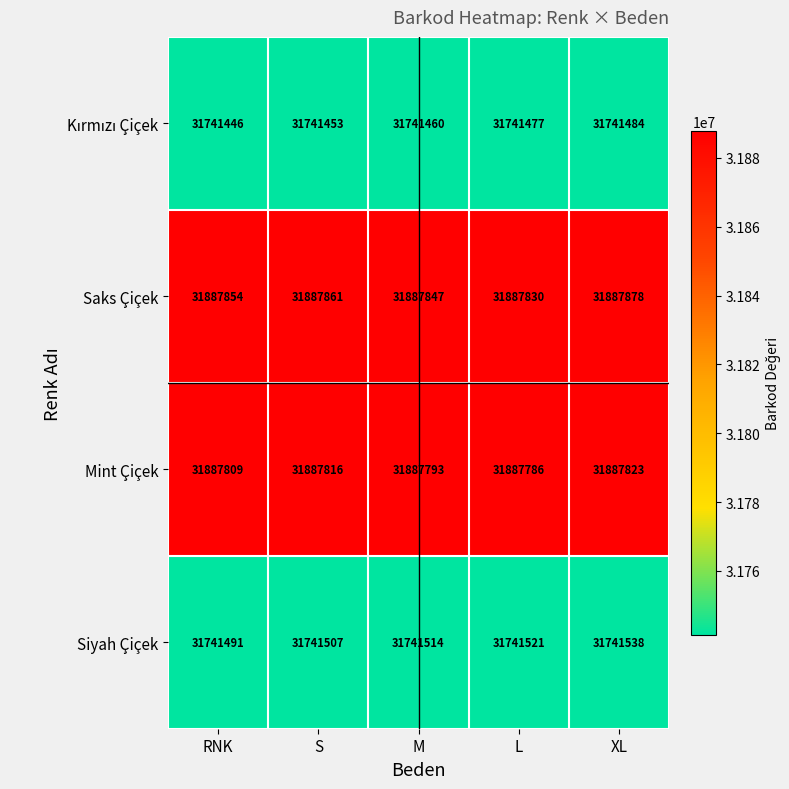

What is the difference between the maximum and minimum values in the Saks Çiçek series?

48